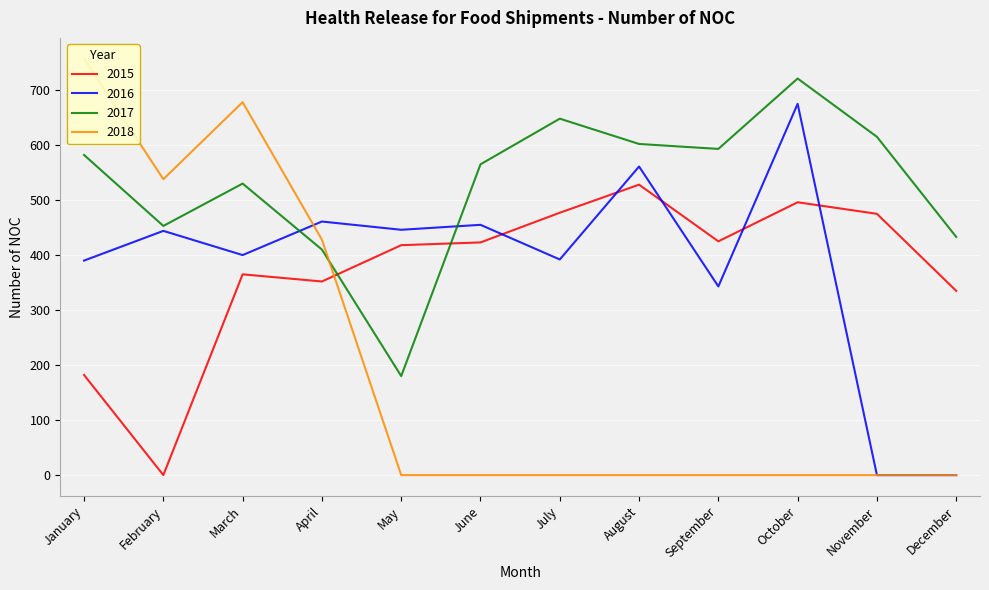

List the series in order of their peak value, highest first.

2018, 2017, 2016, 2015